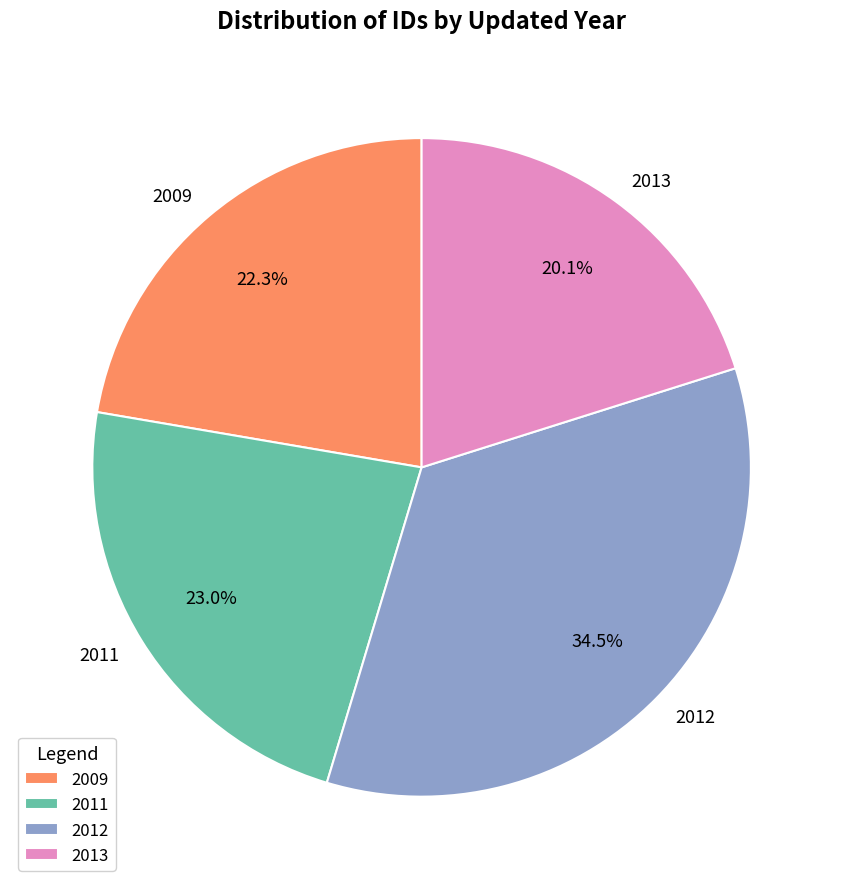

How much of the chart is everything except 2011?

77.0%